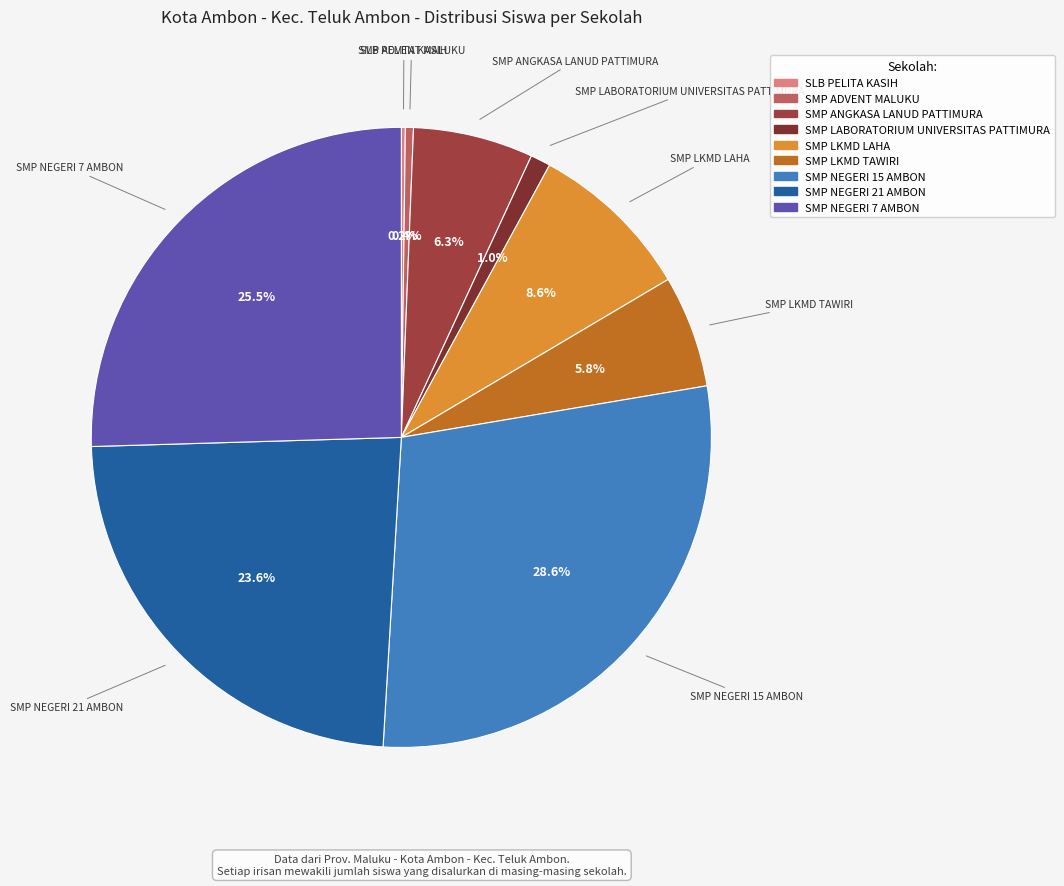

What is the ratio of the value at SMP NEGERI 7 AMBON to the value at SMP LKMD TAWIRI?

4.4